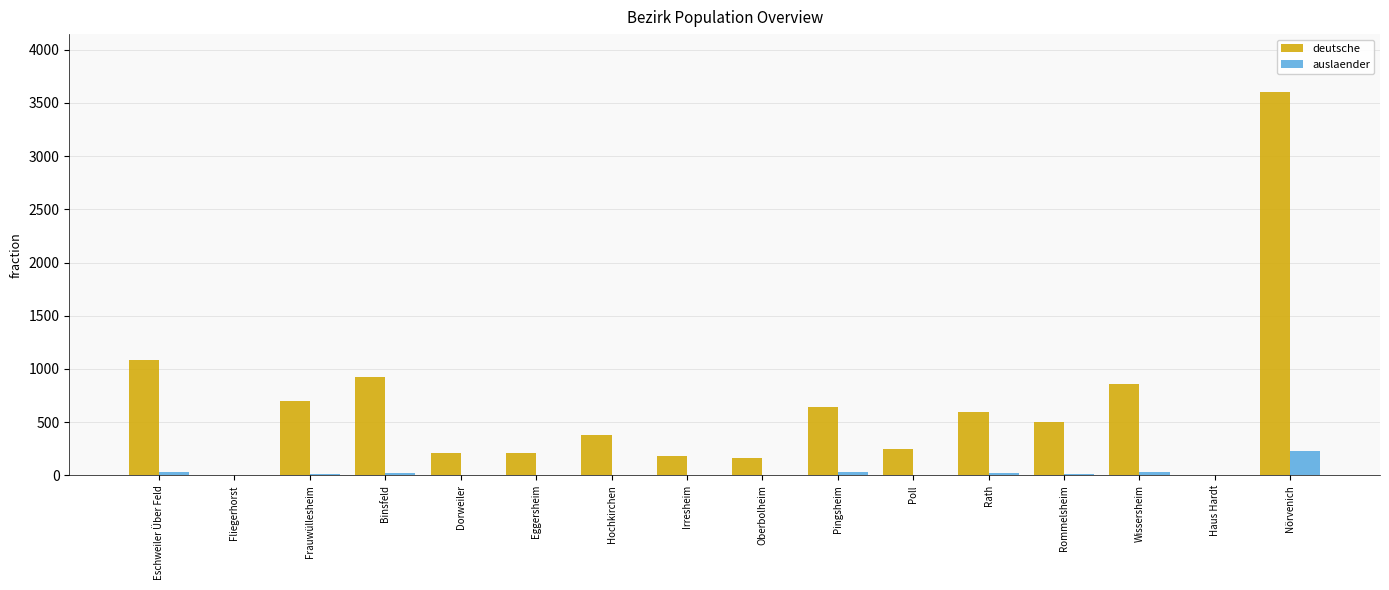

At which category does the chart reach its peak across all series?

Nörvenich